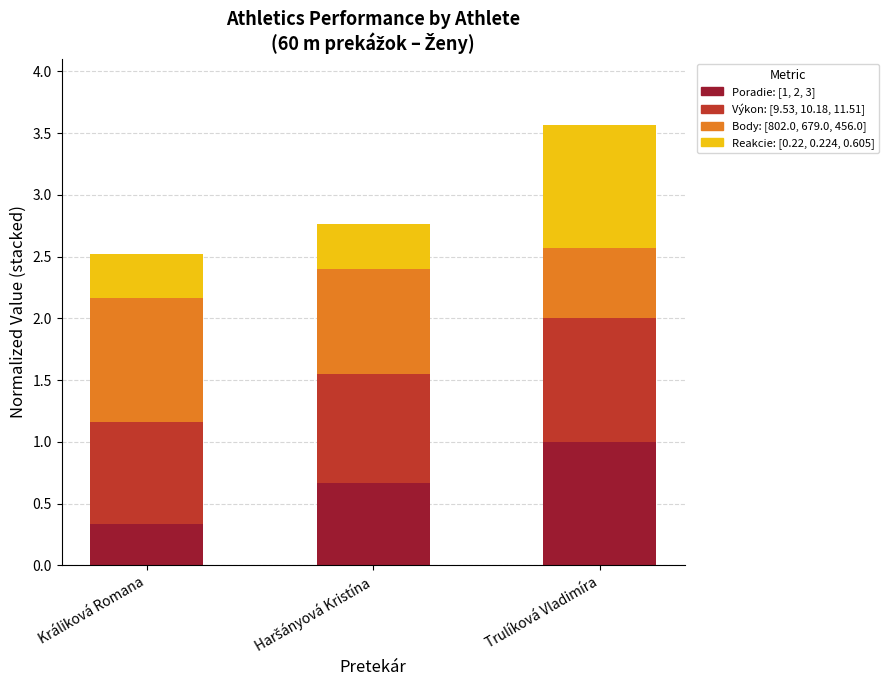

At which category is the sum across all series the highest?

Trulíková Vladimíra